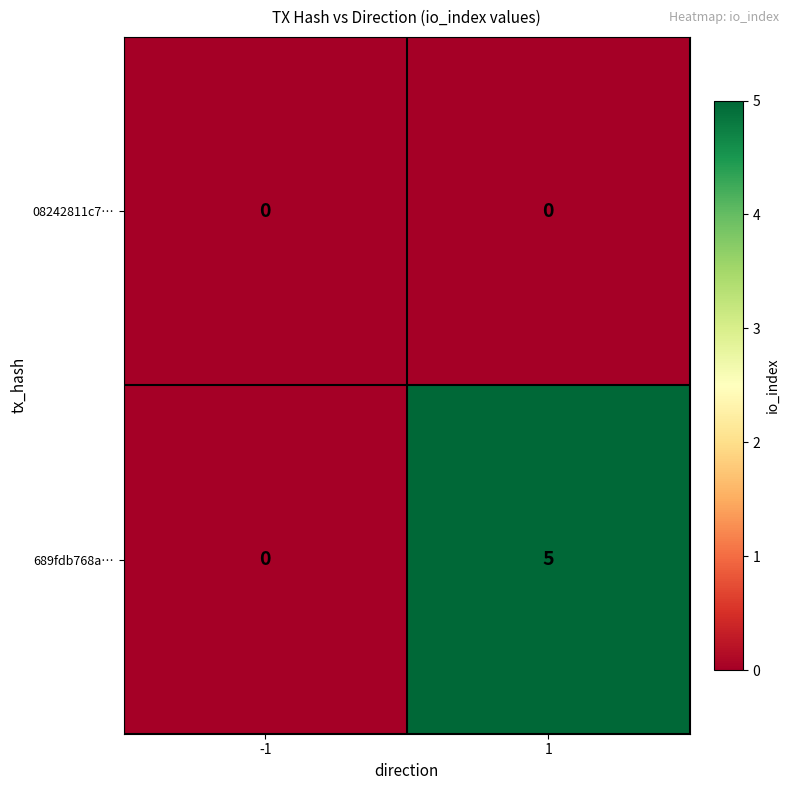

What is the maximum value shown in the chart?

5